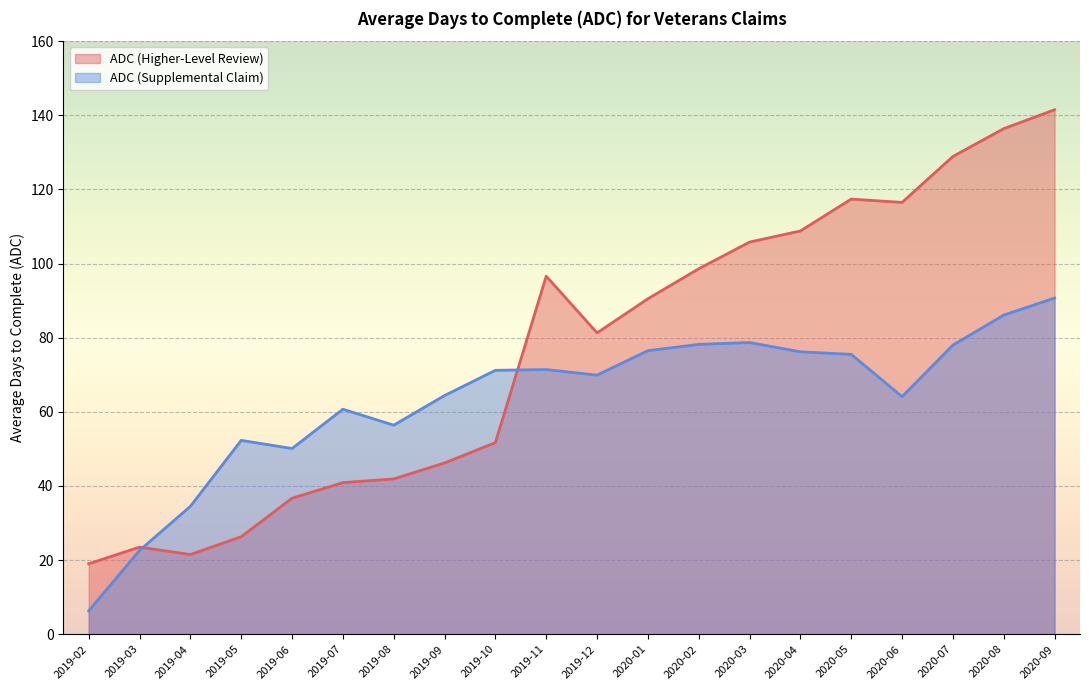

Between which two adjacent categories do ADC (Supplemental Claim) and ADC (Higher-Level Review) first intersect?

2019-03 and 2019-04